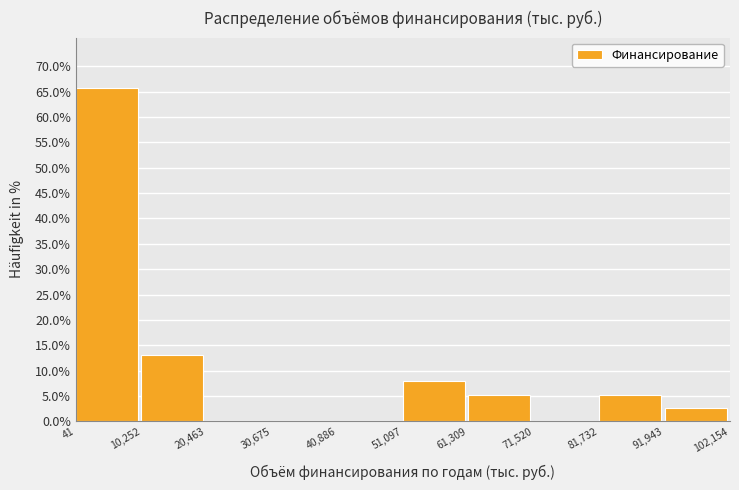

Which range on the x-axis has the tallest bar?

41 to 10,252